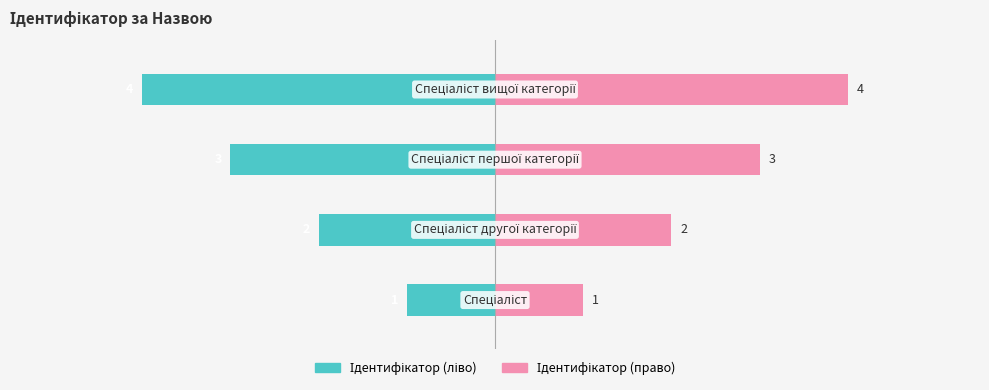

How many bars are there in each group?

2